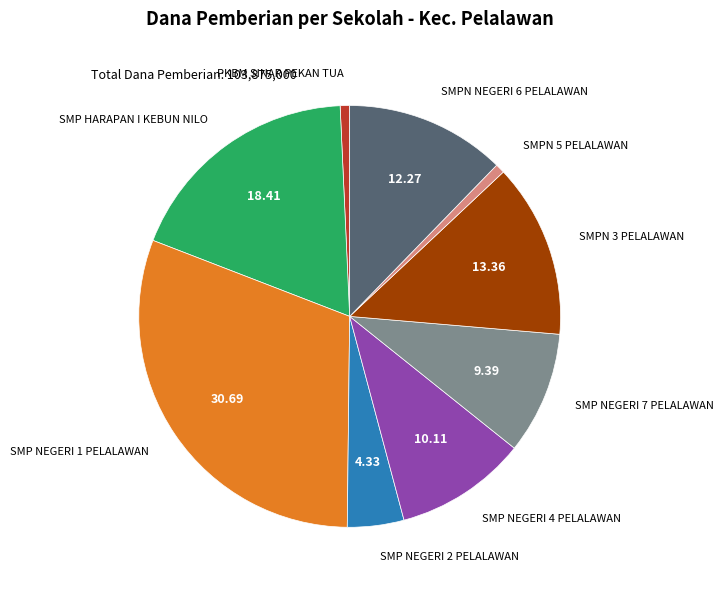

Is there a majority slice in this chart?

No